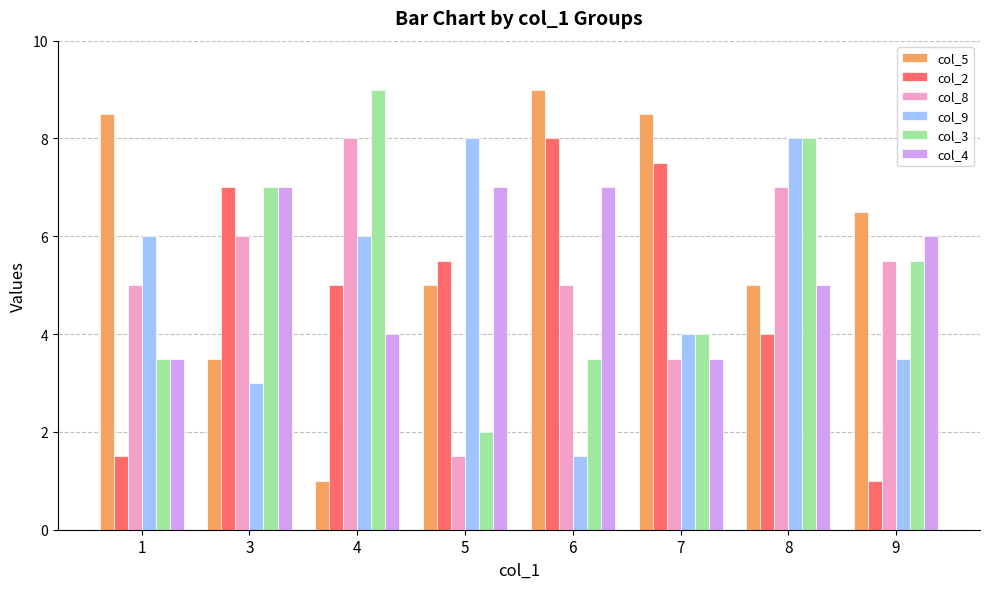

What is the sum of the col_5 values at 8 and 6?

14.0